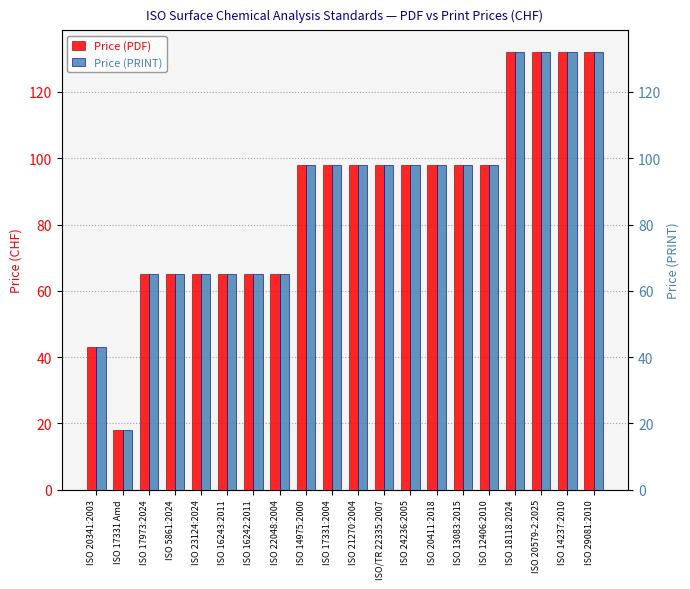

Reading left to right, what are all the values shown in this chart?

Price (PDF): ISO 20341:2003=43	ISO 17331 Amd=18	ISO 17973:2024=65	ISO 5861:2024=65	ISO 23124:2024=65	ISO 16243:2011=65	ISO 16242:2011=65	ISO 22048:2004=65	ISO 14975:2000=98	ISO 17331:2004=98	ISO 21270:2004=98	ISO/TR 22335:2007=98	ISO 24236:2005=98	ISO 20411:2018=98	ISO 13083:2015=98	ISO 12406:2010=98	ISO 18118:2024=132	ISO 20579-2:2025=132	ISO 14237:2010=132	ISO 29081:2010=132
Price (PRINT): ISO 20341:2003=43	ISO 17331 Amd=18	ISO 17973:2024=65	ISO 5861:2024=65	ISO 23124:2024=65	ISO 16243:2011=65	ISO 16242:2011=65	ISO 22048:2004=65	ISO 14975:2000=98	ISO 17331:2004=98	ISO 21270:2004=98	ISO/TR 22335:2007=98	ISO 24236:2005=98	ISO 20411:2018=98	ISO 13083:2015=98	ISO 12406:2010=98	ISO 18118:2024=132	ISO 20579-2:2025=132	ISO 14237:2010=132	ISO 29081:2010=132